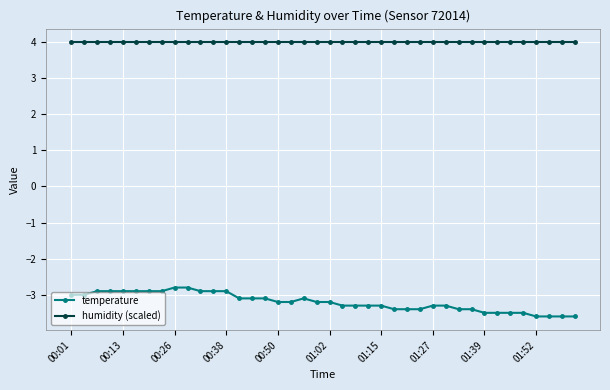

What is the value of the humidity (scaled) point at the 20th from the left?

4.0